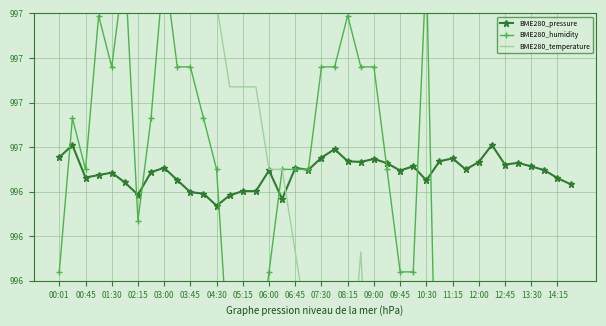

Reading left to right, transcribe all the data shown in this chart.

BME280_pressure: 996.6	996.6	996.5	996.5	996.5	996.4	996.4	996.5	996.5	996.5	996.4	996.4	996.3	996.4	996.4	996.4	996.5	996.4	996.5	996.5	996.6	996.6	996.5	996.5	996.5	996.5	996.5	996.5	996.5	996.5	996.5	996.5	996.5	996.6	996.5	996.5	996.5	996.5	996.5	996.4
BME280_humidity: 996.0	996.7	996.5	997.2	997.0	997.4	996.3	996.7	997.4	997.0	997.0	996.7	996.5	995.6	995.8	995.6	996.0	996.5	996.5	996.5	997.0	997.0	997.2	997.0	997.0	996.5	996.0	996.0	997.4	994.7	994.9	994.2	993.0	993.5	993.0	991.4	991.2	991.4	991.2	991.2
BME280_temperature: 999.8	999.8	999.5	999.1	998.7	998.4	998.4	998.0	998.0	998.0	998.0	997.2	997.2	996.9	996.9	996.9	996.5	996.5	996.1	995.8	995.8	995.4	995.4	996.1	995.0	995.4	994.6	994.3	994.3	995.4	994.6	993.5	994.3	993.5	992.8	992.8	992.4	992.1	992.1	992.1